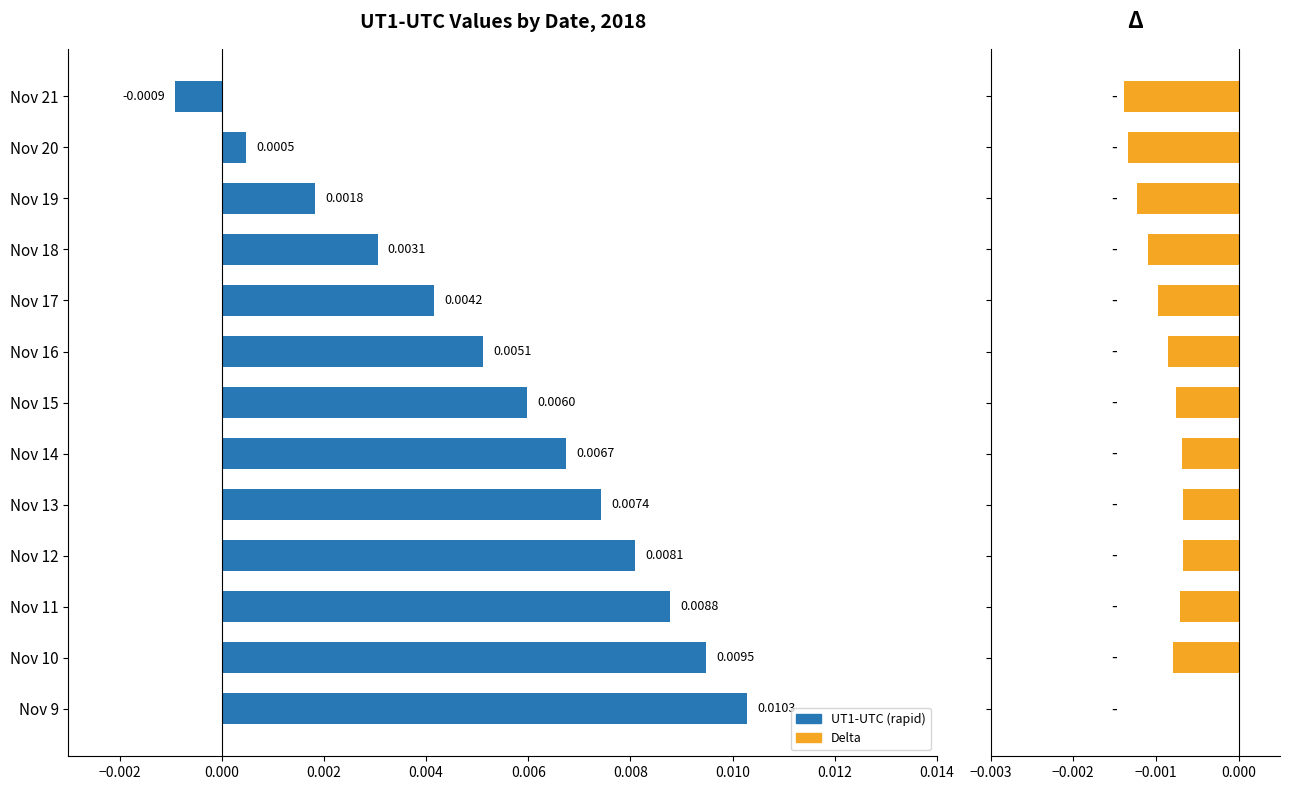

At how many categories does at least one series exceed 0?

12